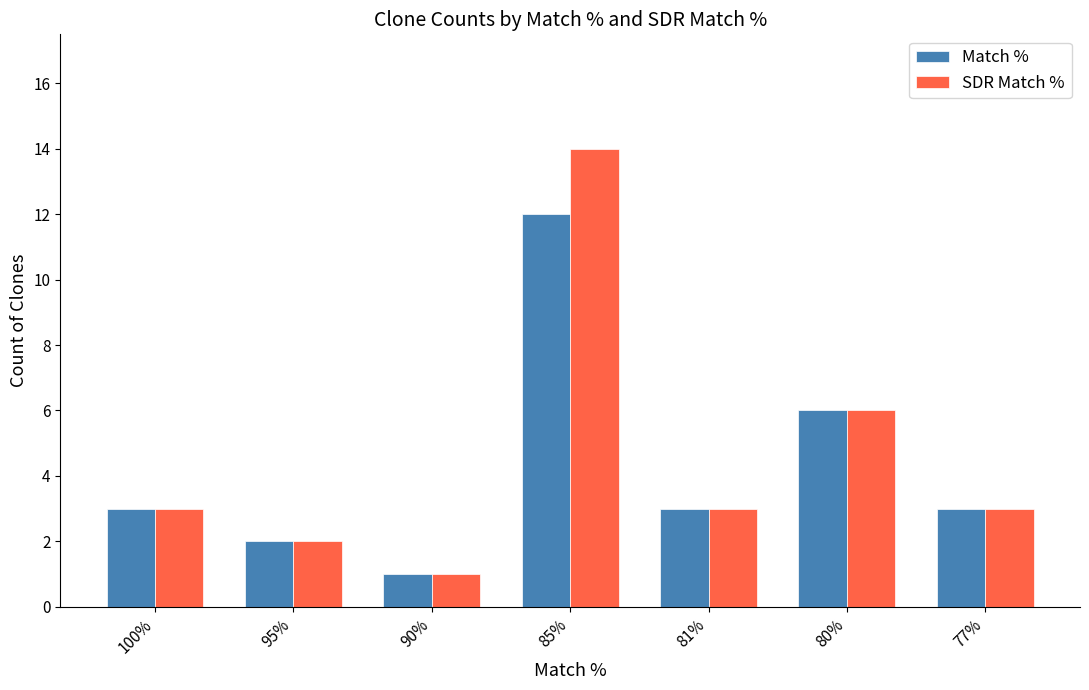

What is the average value of the Match % series?

4